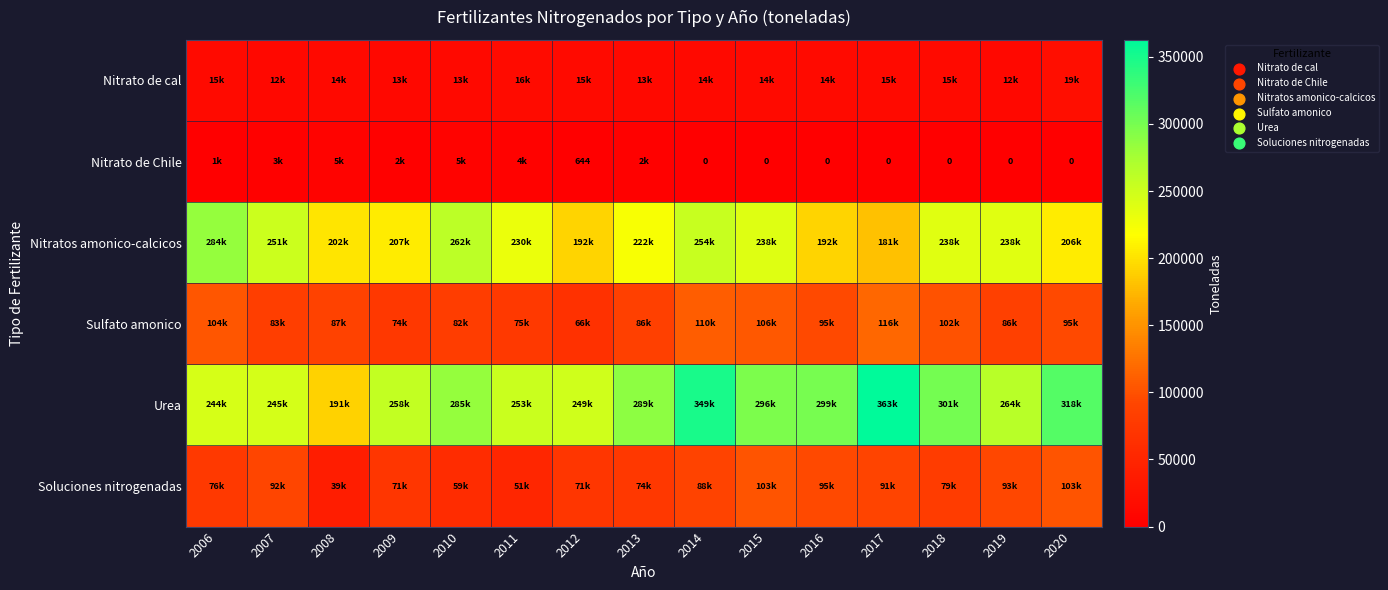

List the labels in order of Nitratos amonico-calcicos value, smallest first.

2017, 2012, 2016, 2008, 2020, 2009, 2013, 2011, 2019, 2018, 2015, 2007, 2014, 2010, 2006